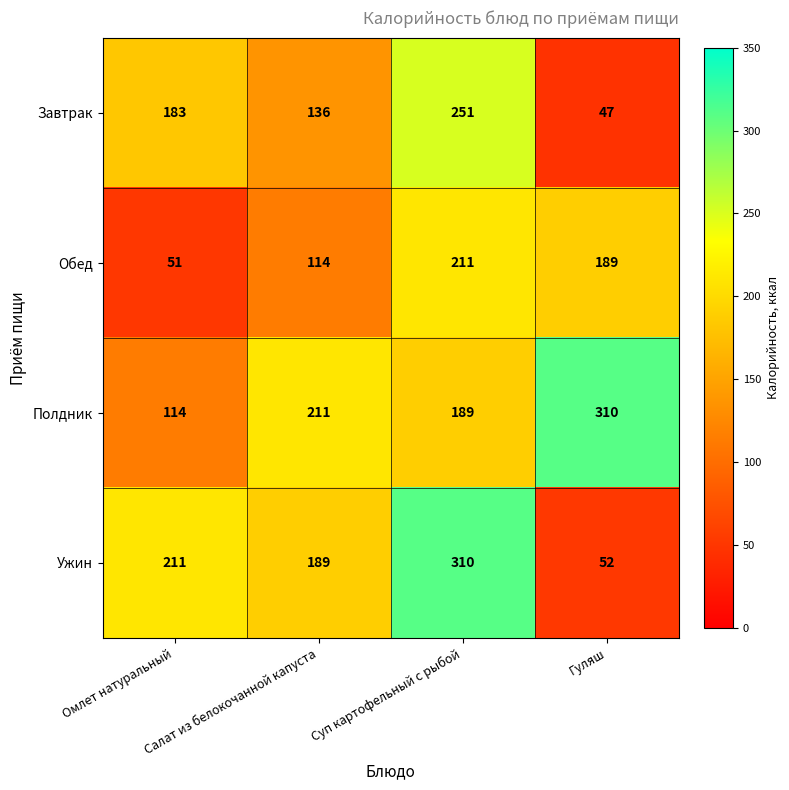

How many data points does each series have?

4